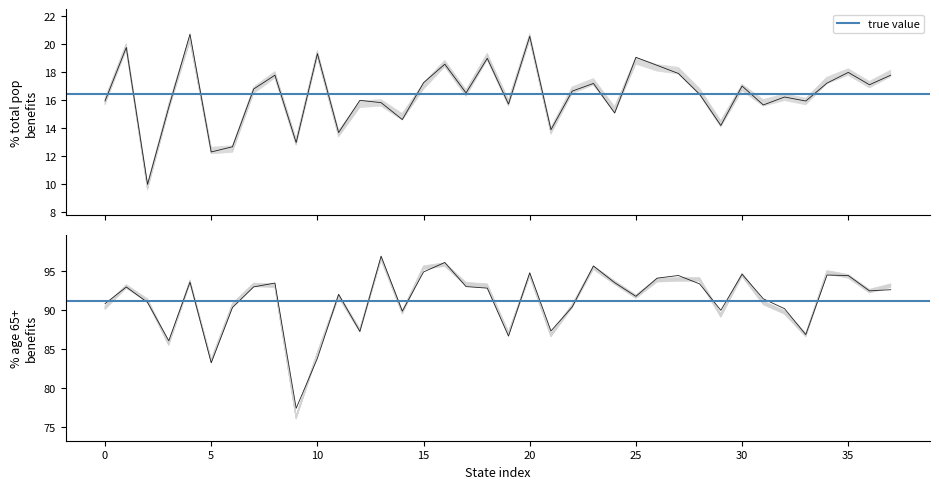

How many data points in % Age 65+ Receiving Benefits are above 92?

20